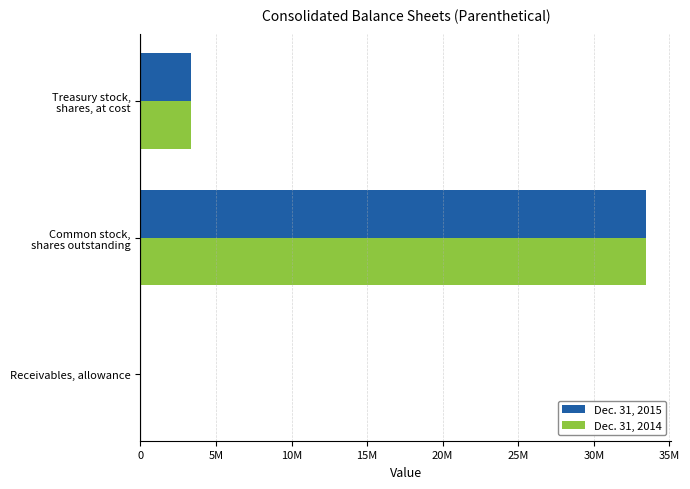

Where is Dec. 31, 2014 nearest to the value 16730168?

Treasury stock,
shares, at cost